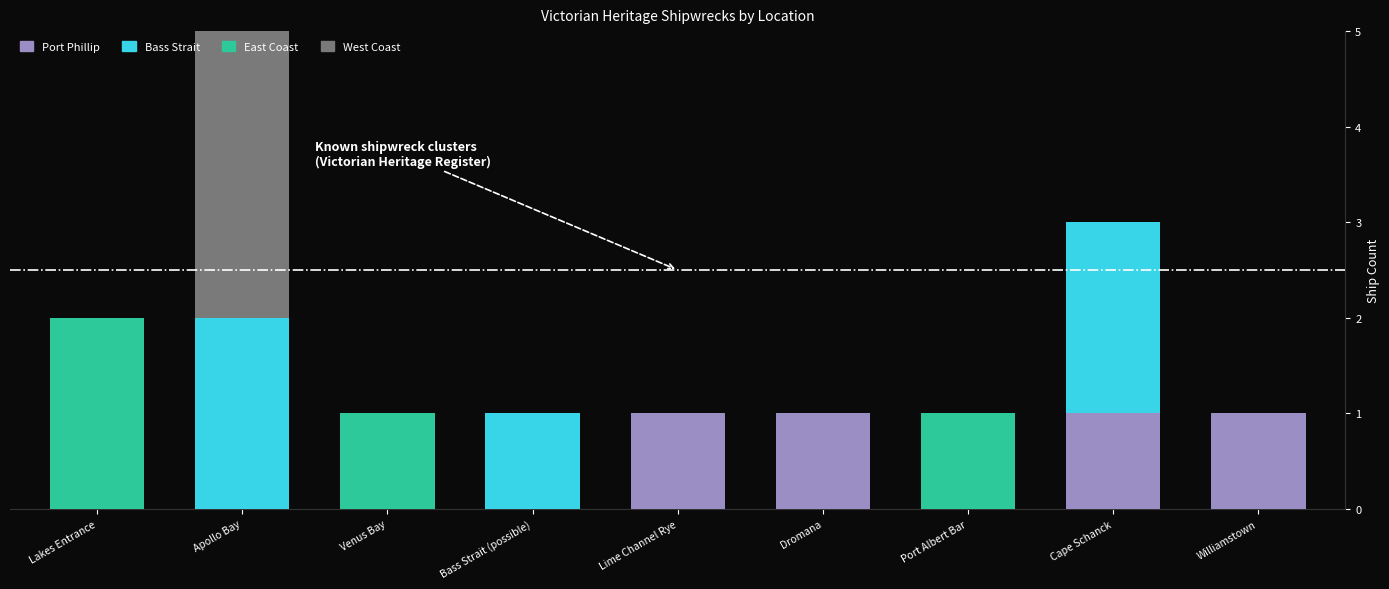

At which category is the sum across all series the highest?

Apollo Bay